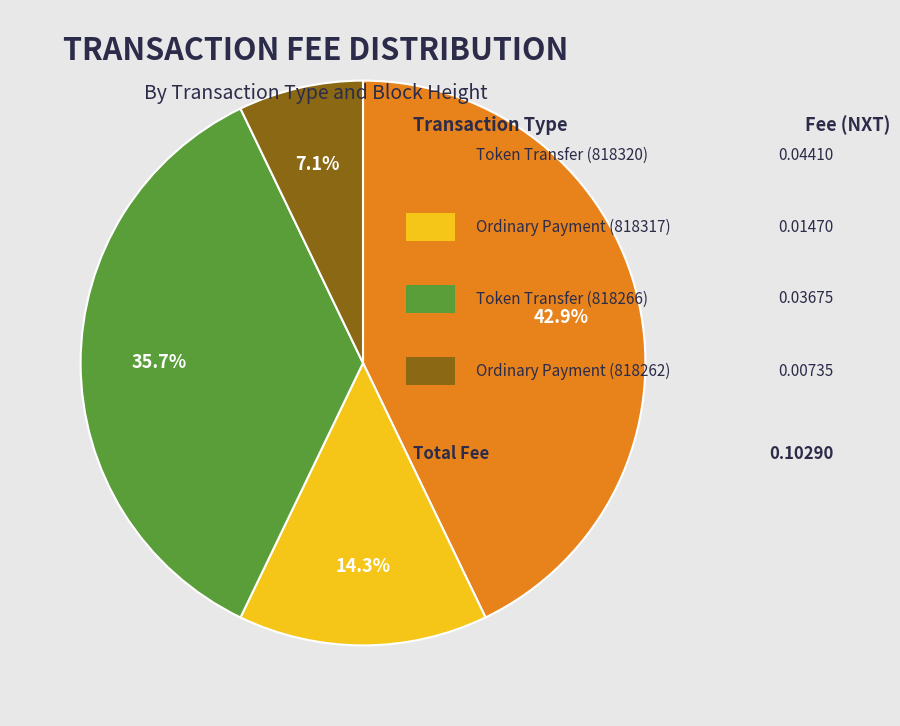

Is there any slice that represents more than half of the pie?

No